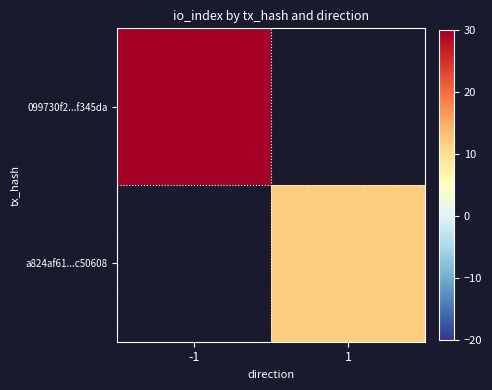

The value of a824af61...c50608 at 1 is 2.7. True or false?

False